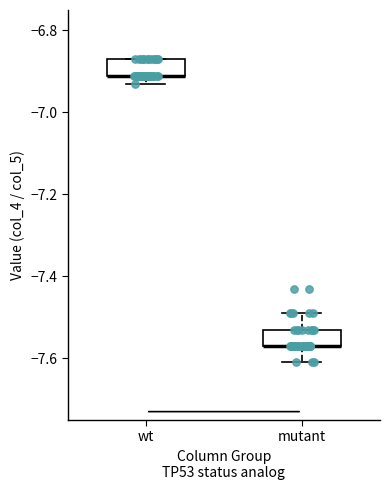

Reading left to right, transcribe this box plot: for each box, give where its median line is, the range the box spans, and where its two whiskers end, as read against the y-axis. The values are not printed on the chart, so give them approximately, as read against the axis.

wt: median -6.90 (drawn on the box's lower edge), box -6.90 to -6.86, whiskers -6.92 to -6.86
mutant: median -7.56 (drawn on the box's lower edge), box -7.56 to -7.52, whiskers -7.60 to -7.48